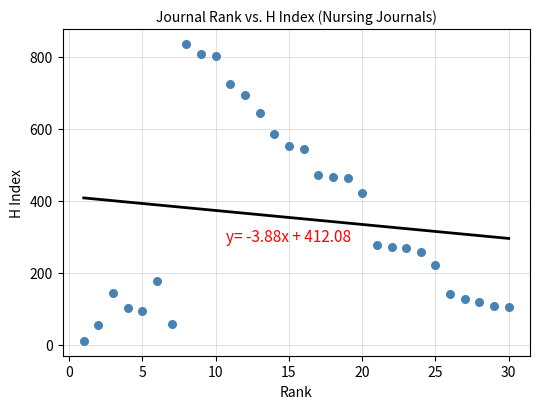

What is the range of X values (max minus min)?

29